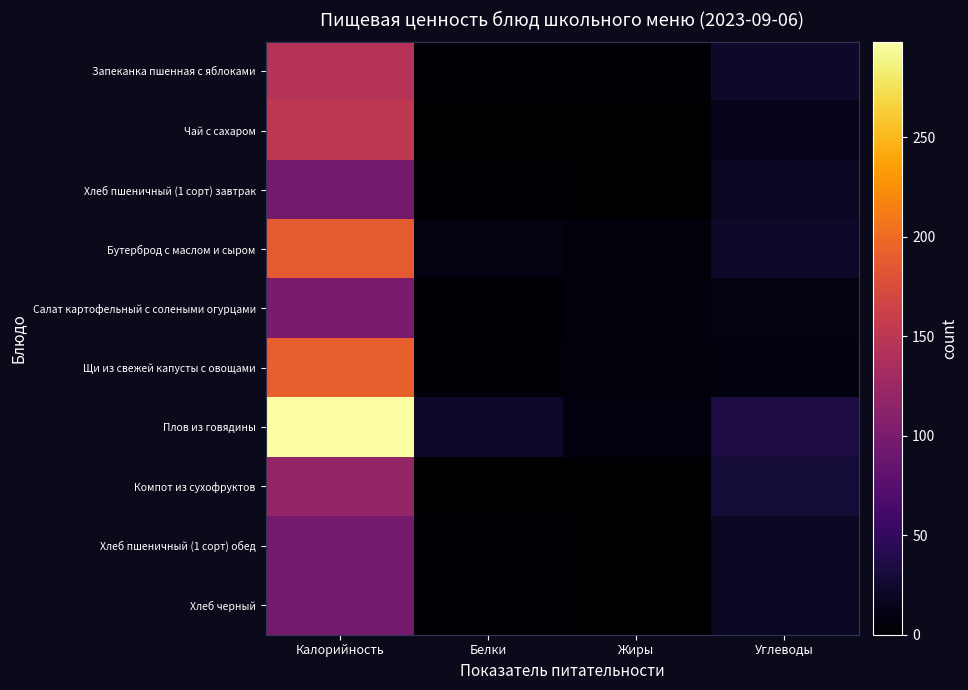

What is the difference between the highest and lowest values at Калорийность?

202.0